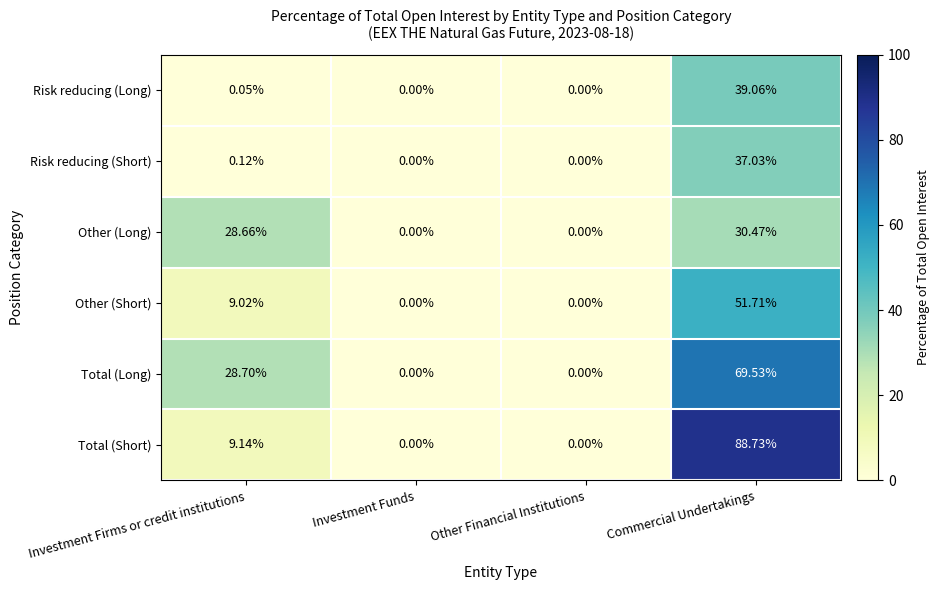

What is the maximum value shown in the chart?

88.7